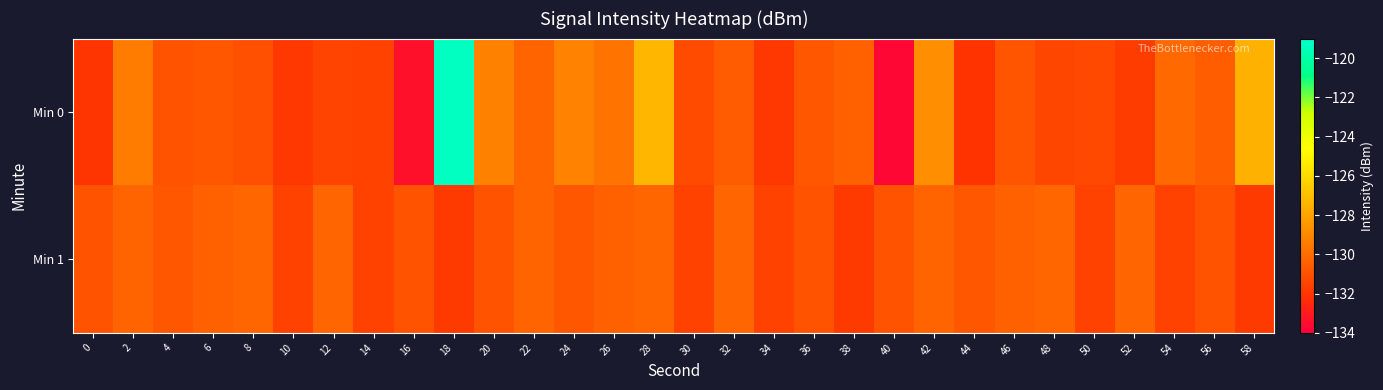

At which category does the chart reach its peak across all series?

18